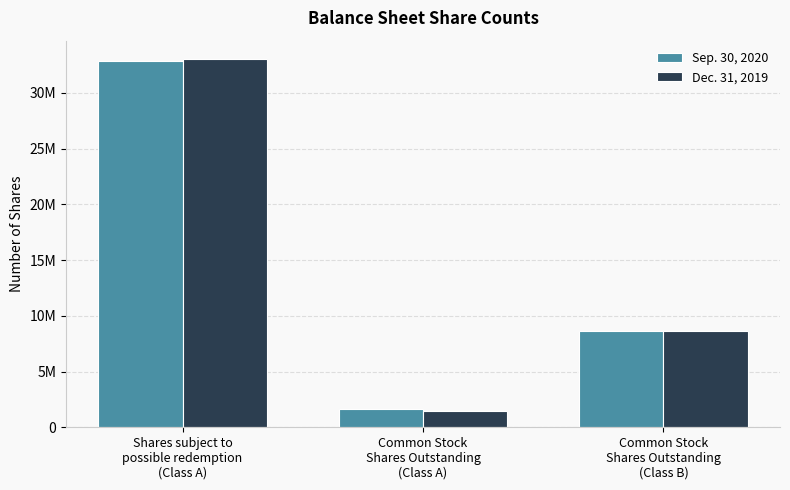

What are all the series names shown in the legend?

Sep. 30, 2020, Dec. 31, 2019